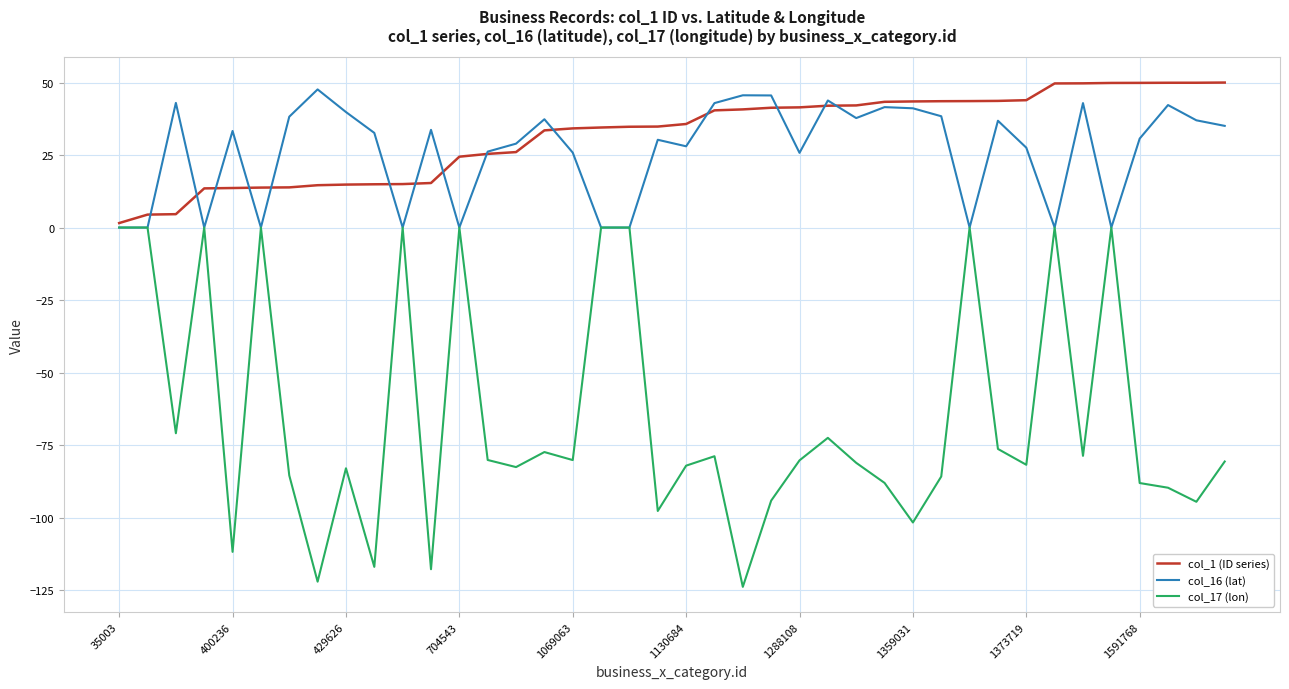

How many intersections are there between col_16 (lat) and col_1 (ID series)?

14